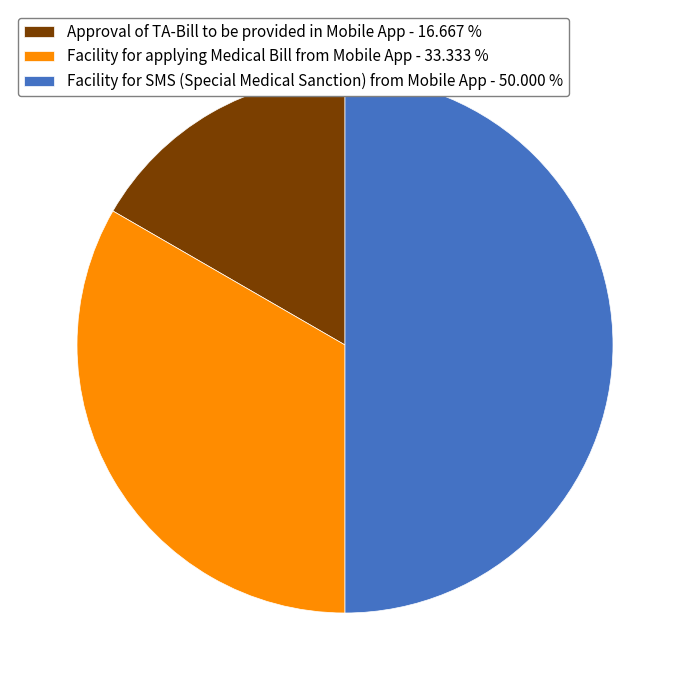

Does Approval of TA-Bill to be provided in Mobile App - 16.667 % represent more than half of the total?

No